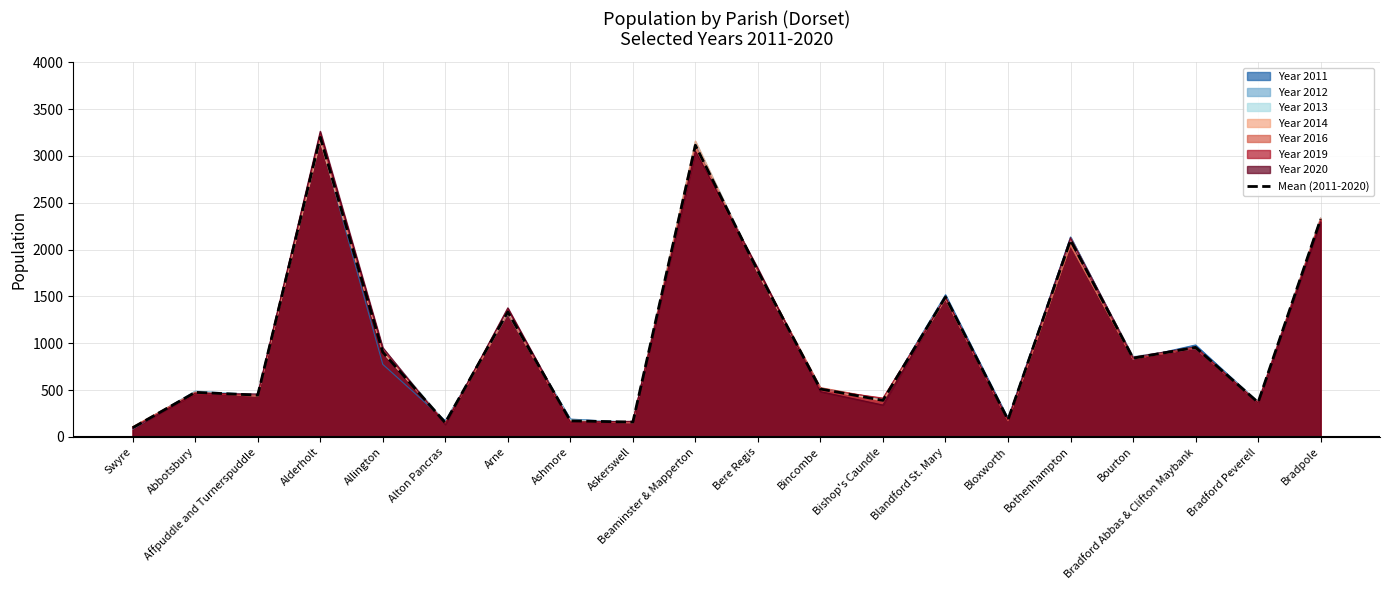

What is the ratio of the value at Alderholt to the value at Bincombe?

6.2